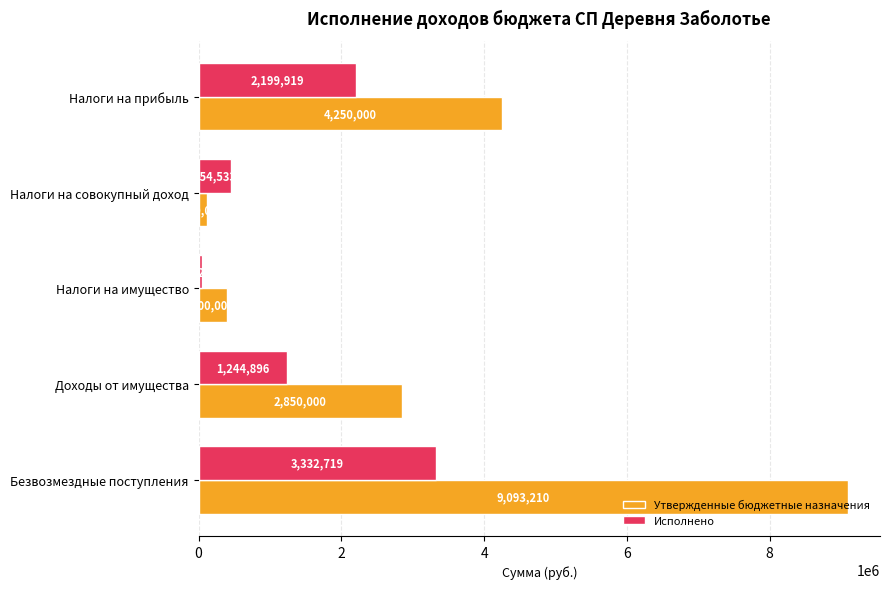

What is the difference between the maximum and minimum values in the Утвержденные бюджетные назначения series?

8973210.0